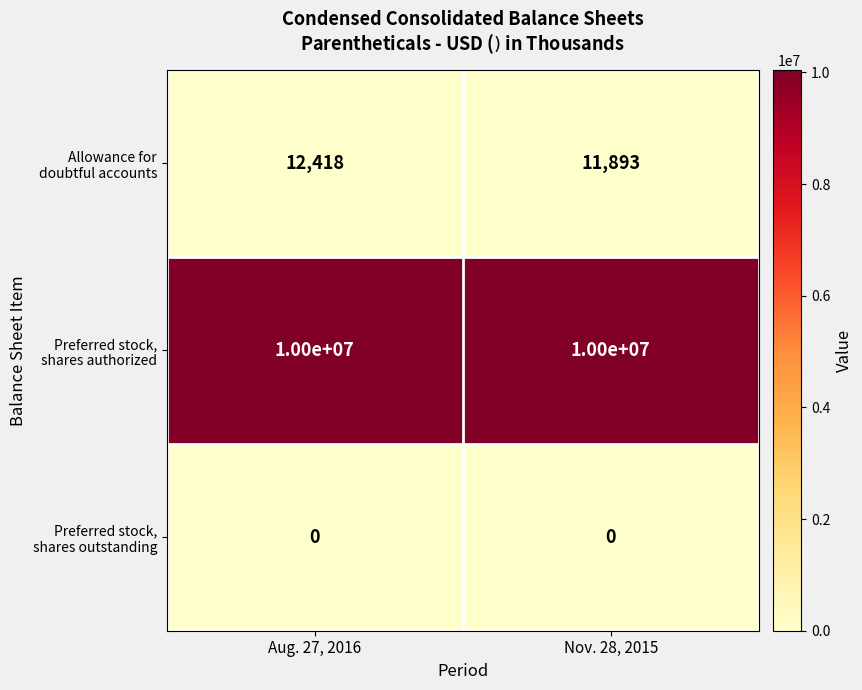

At which category is the sum across all series the highest?

Aug. 27, 2016